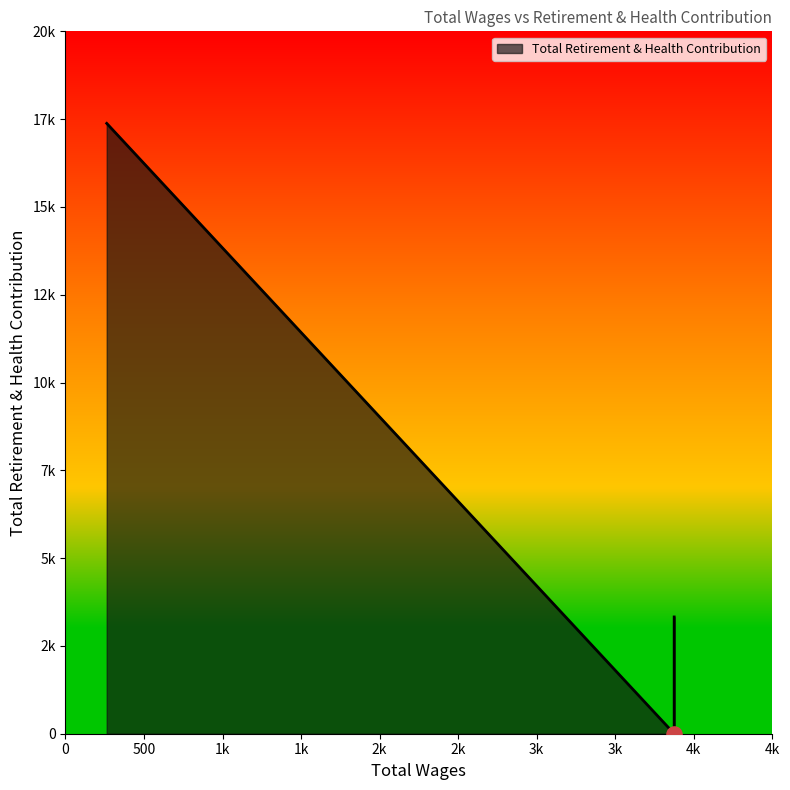

Which has a higher value, 3875.0 or 3875.0?

3875.0